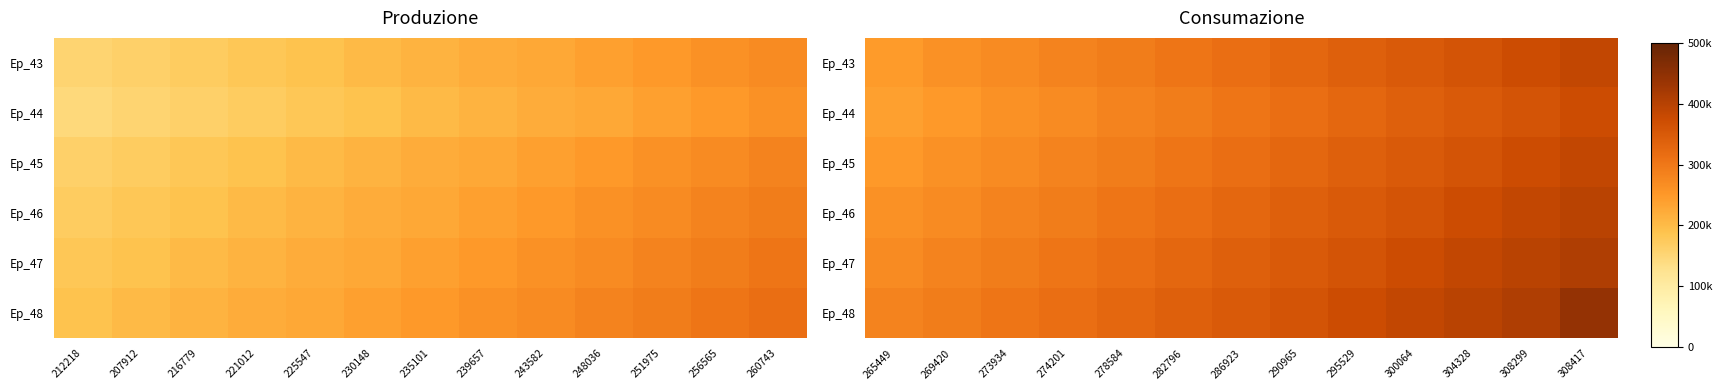

At 290965, list the series in order from smallest to largest.

Ep_44, Ep_43, Ep_45, Ep_46, Ep_47, Ep_48